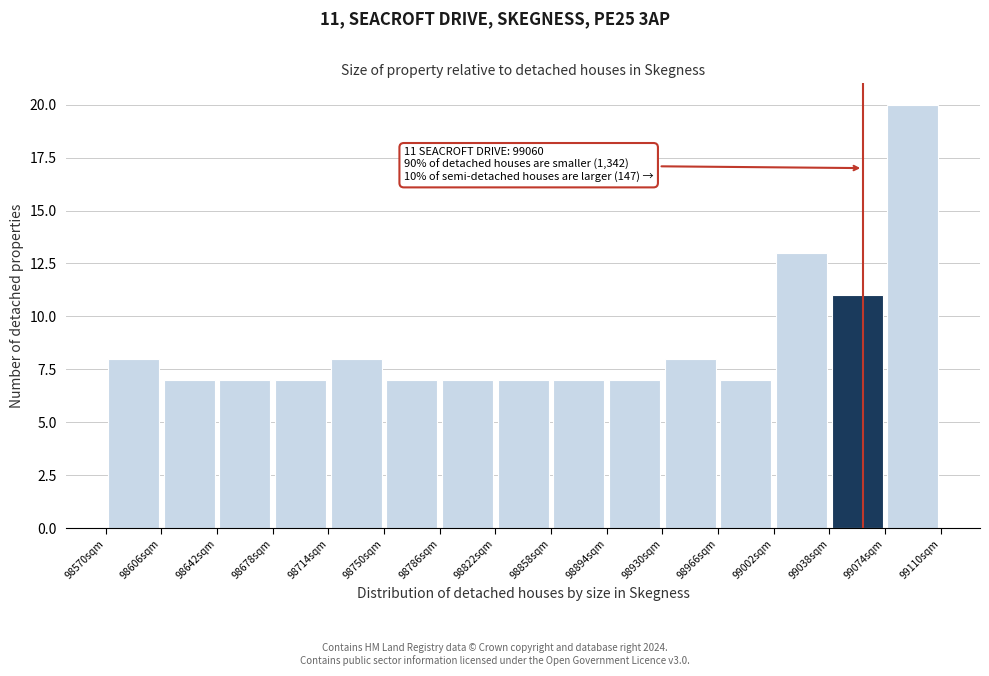

Which range on the x-axis has the tallest bar?

99075 to 99110